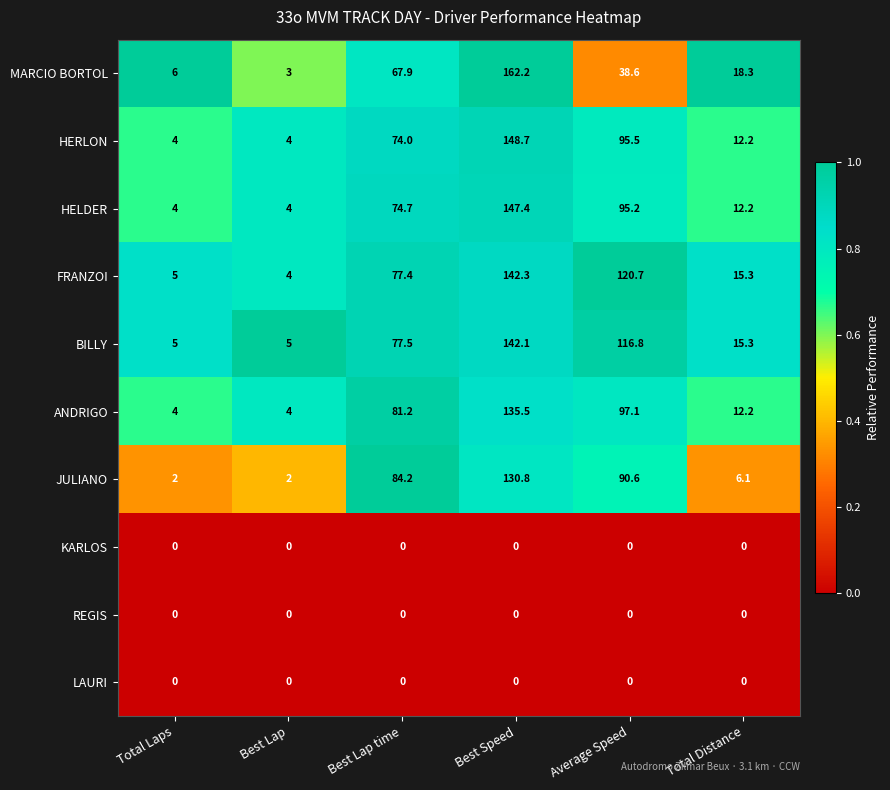

Which series changed the most between Total Laps and Best Lap?

MARCIO BORTOL